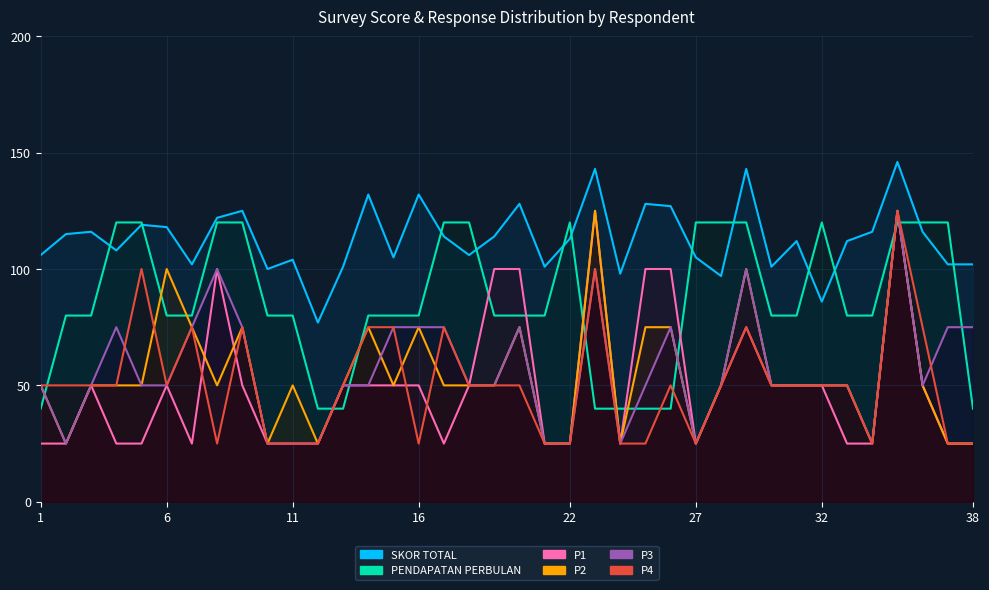

What is the difference between the highest and lowest values at 27?

68